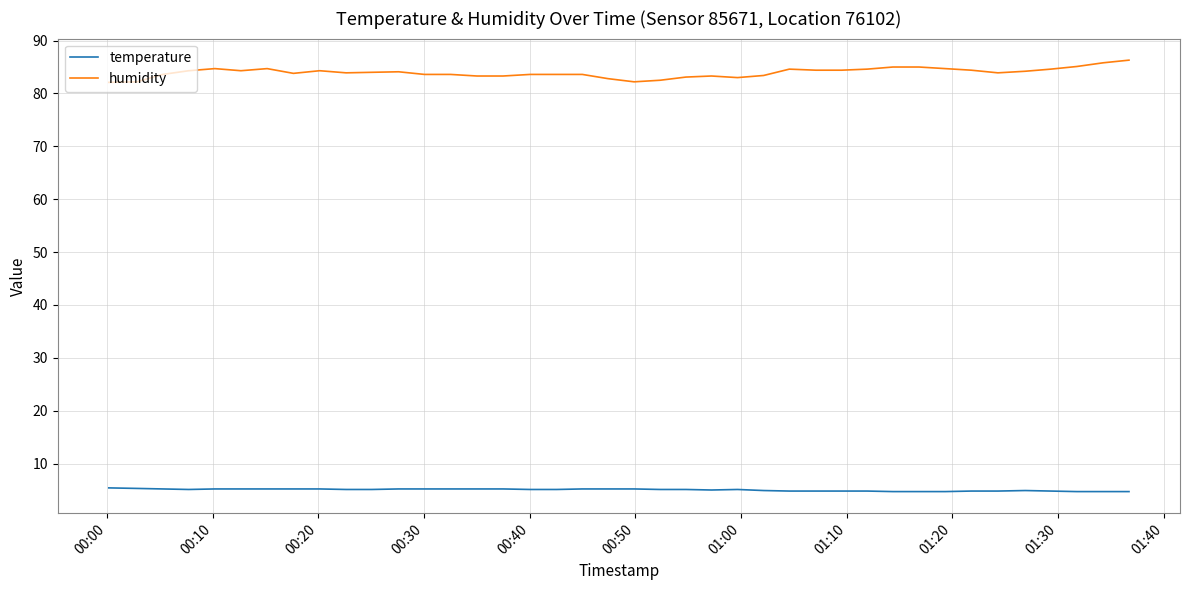

True or false: temperature and humidity intersect in this chart.

False